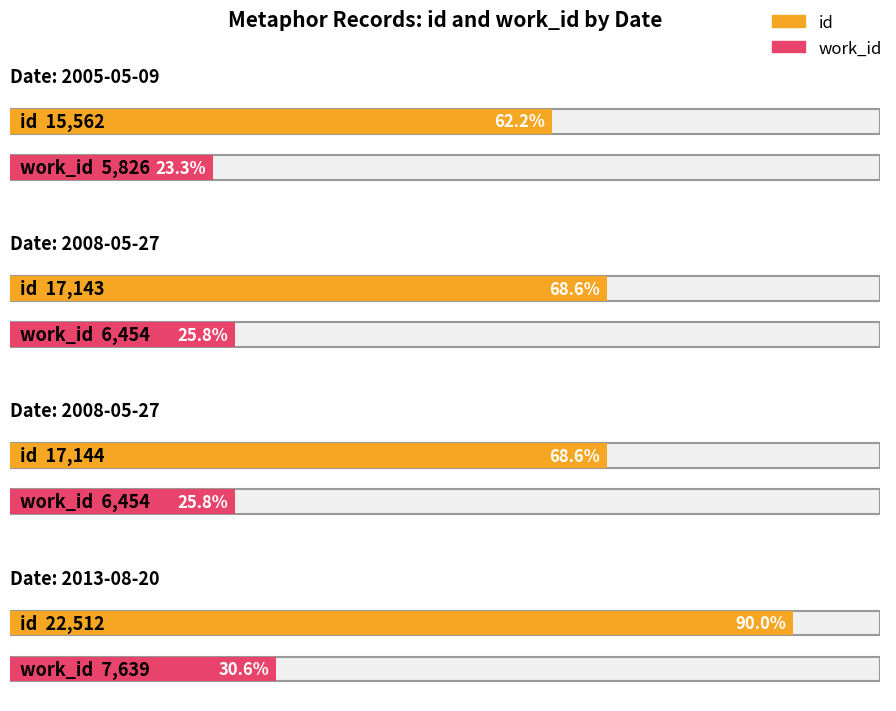

Which series has the largest total across all categories?

id